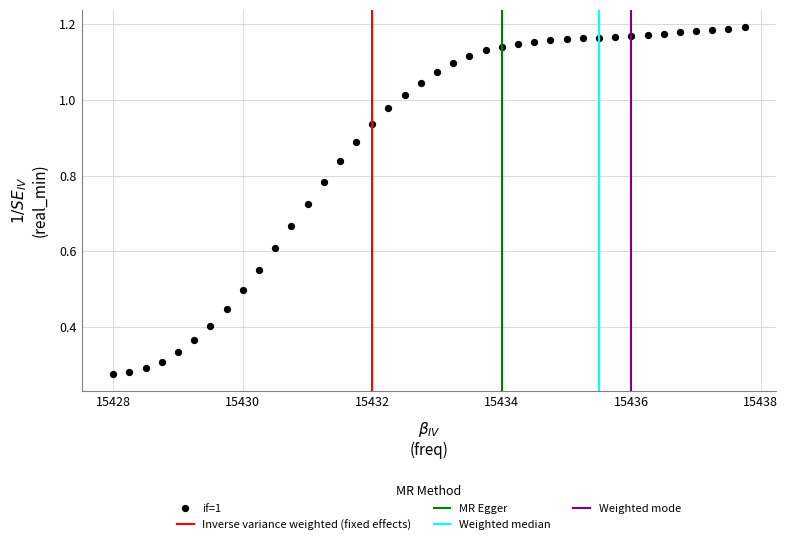

What is the range of X values (max minus min)?

9.8